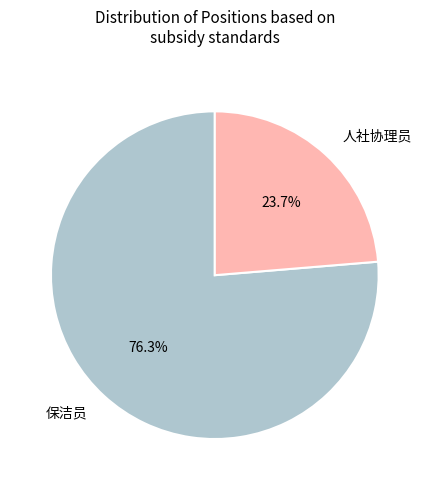

Which has a higher value, 保洁员 or 人社协理员?

保洁员